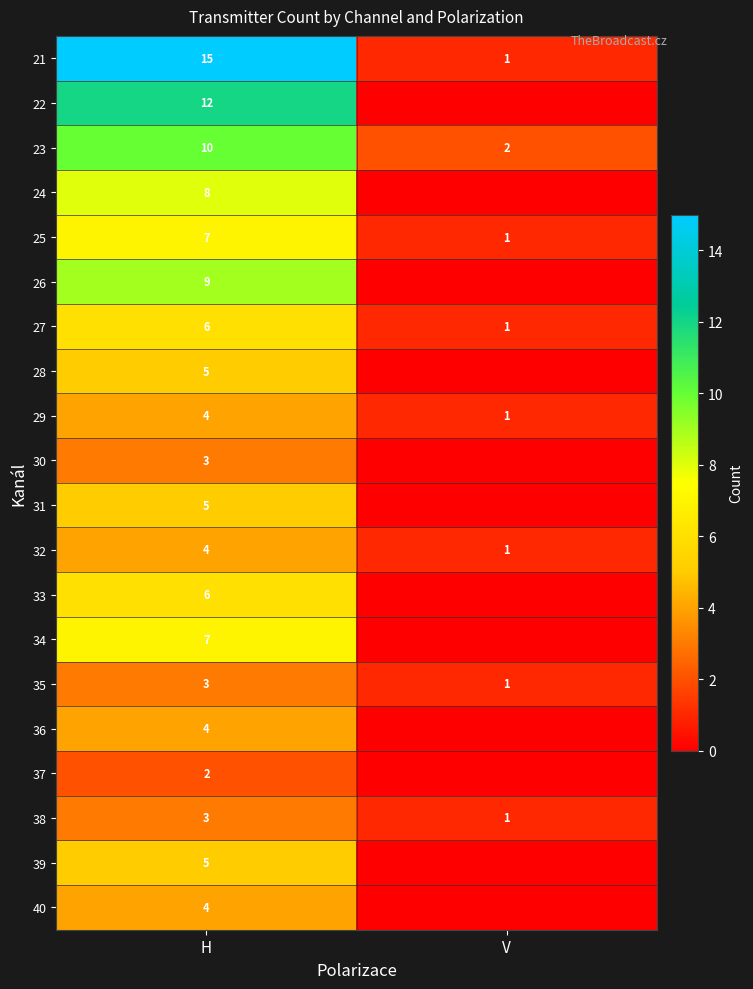

List the labels in order of 27 value, largest first.

H, V